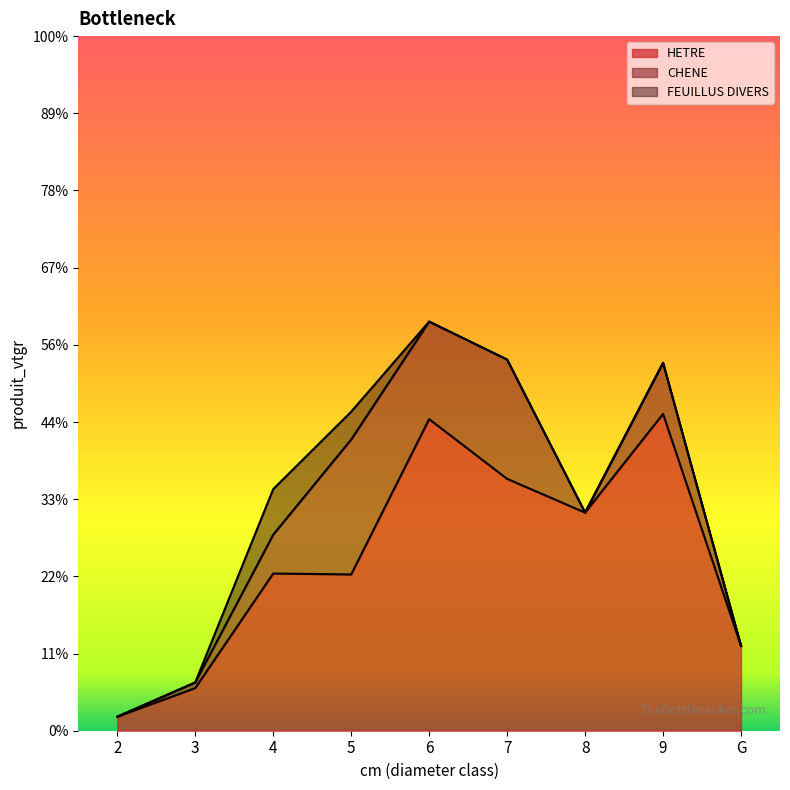

Is the value of FEUILLUS DIVERS at G greater than the value of CHENE at 6?

No